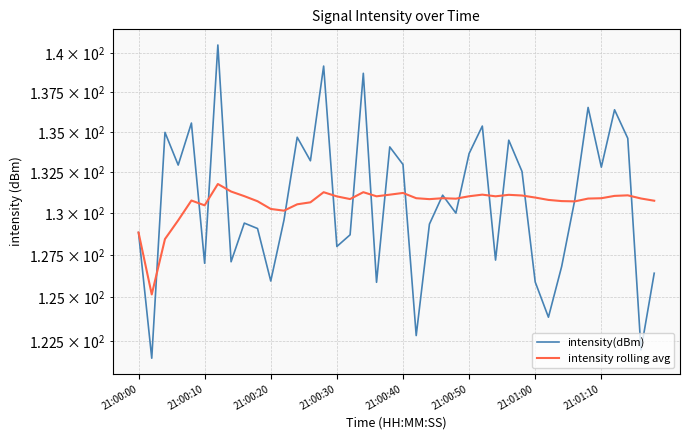

List the series in order of their overall mean, highest first.

intensity(dBm), intensity rolling avg